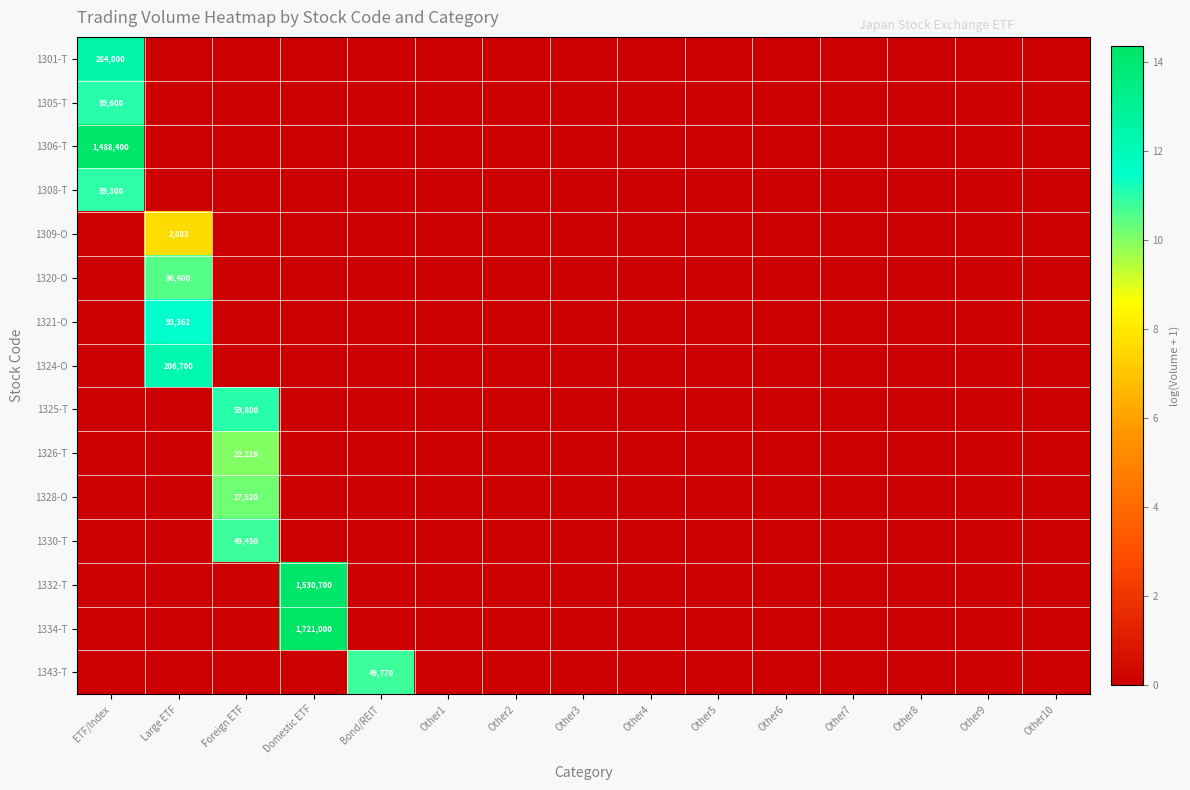

Which label corresponds to the smallest value in the chart?

Large ETF